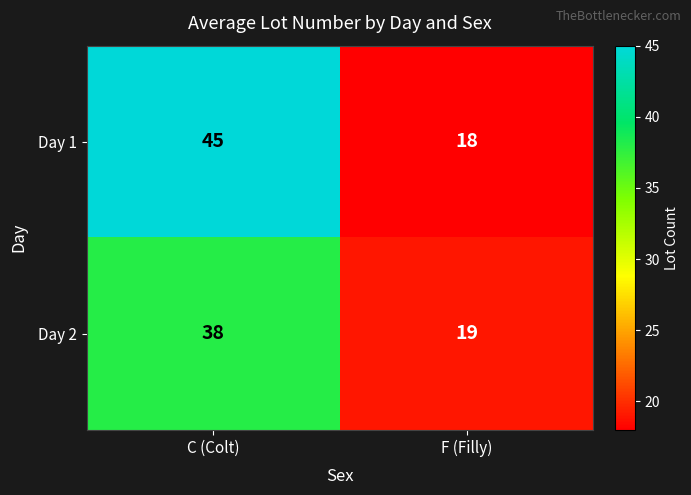

True or false: Day 2 has a value of 9 at F (Filly).

False